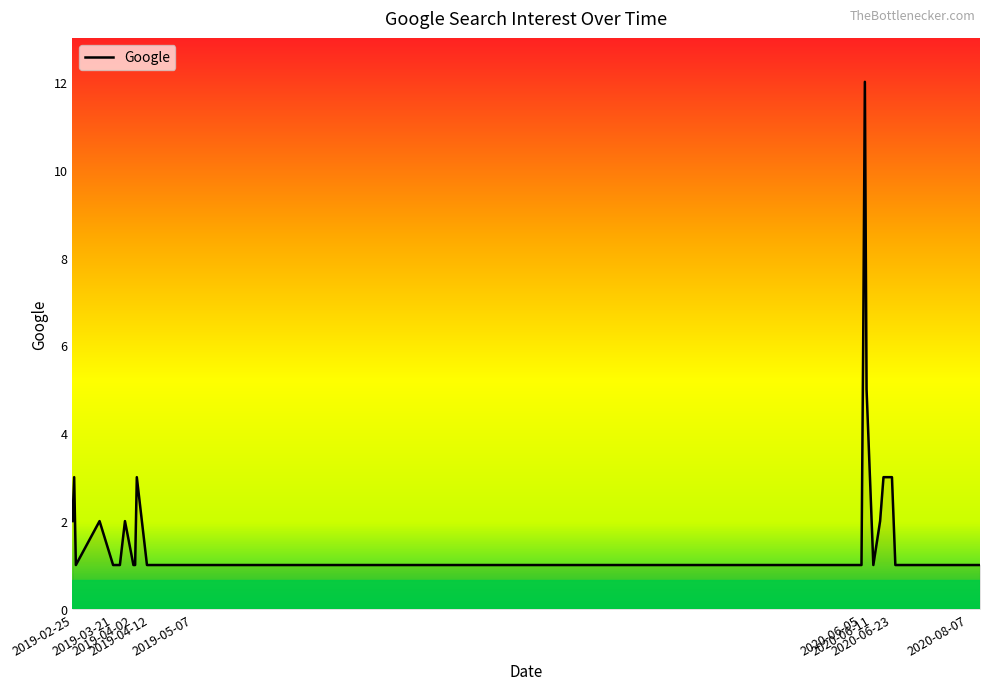

What is the greatest value displayed?

12